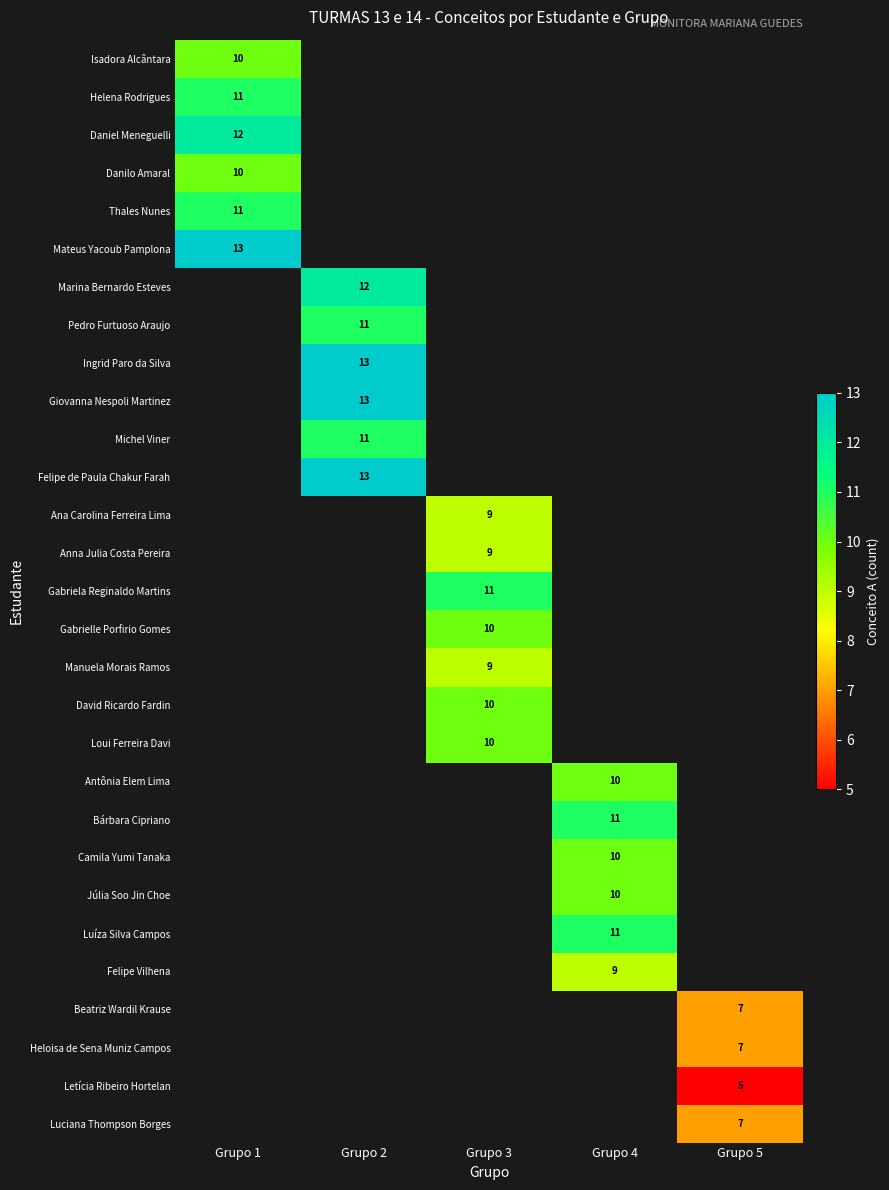

What is the greatest value displayed?

13.0